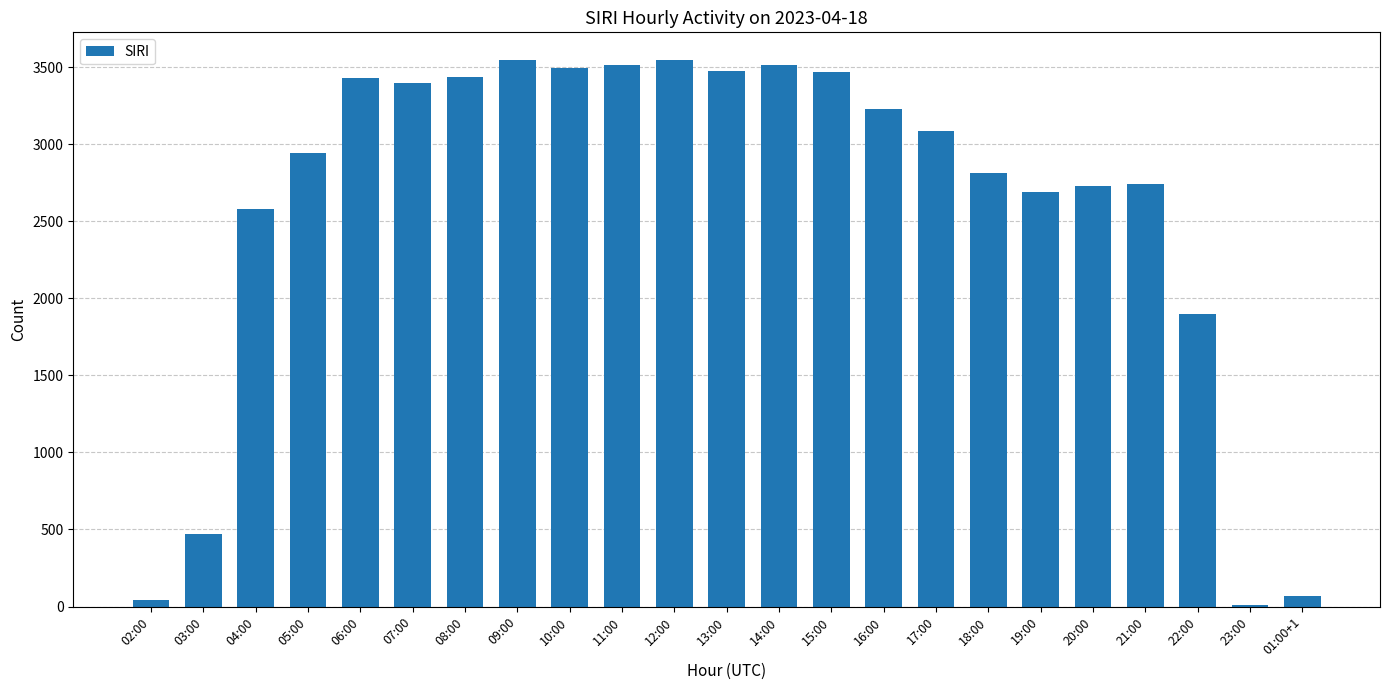

What is the maximum value shown in the chart?

3548